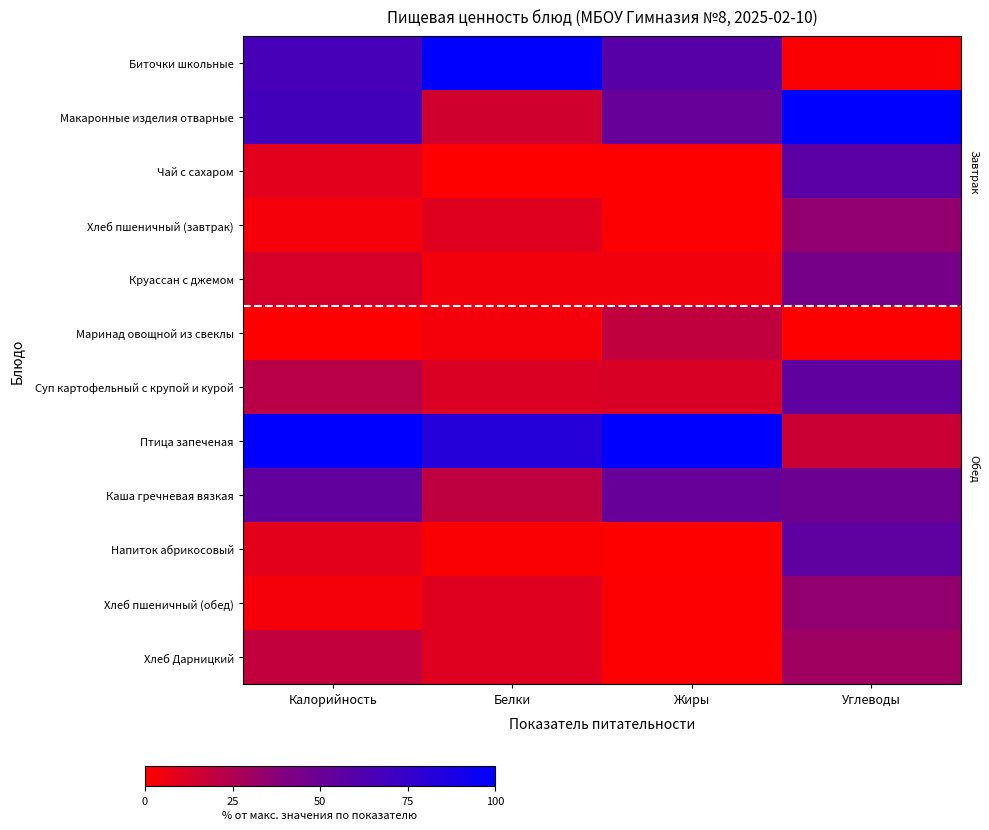

Reading left to right, what are all the values shown in this chart?

Биточки школьные: Калорийность=0.7	Белки=1.0	Жиры=0.6	Углеводы=0.0
Макаронные изделия отварные: Калорийность=0.7	Белки=0.1	Жиры=0.5	Углеводы=1.0
Чай с сахаром: Калорийность=0.1	Белки=0.0	Жиры=0.0	Углеводы=0.6
Хлеб пшеничный (завтрак): Калорийность=0.0	Белки=0.1	Жиры=0.0	Углеводы=0.3
Круассан с джемом: Калорийность=0.1	Белки=0.0	Жиры=0.0	Углеводы=0.4
Маринад овощной из свеклы: Калорийность=0.0	Белки=0.0	Жиры=0.2	Углеводы=0.0
Суп картофельный с крупой и курой: Калорийность=0.2	Белки=0.1	Жиры=0.1	Углеводы=0.5
Птица запеченая: Калорийность=1.0	Белки=0.8	Жиры=1.0	Углеводы=0.2
Каша гречневая вязкая: Калорийность=0.5	Белки=0.2	Жиры=0.5	Углеводы=0.5
Напиток абрикосовый: Калорийность=0.1	Белки=0.0	Жиры=0.0	Углеводы=0.6
Хлеб пшеничный (обед): Калорийность=0.0	Белки=0.1	Жиры=0.0	Углеводы=0.3
Хлеб Дарницкий: Калорийность=0.2	Белки=0.1	Жиры=0.0	Углеводы=0.3